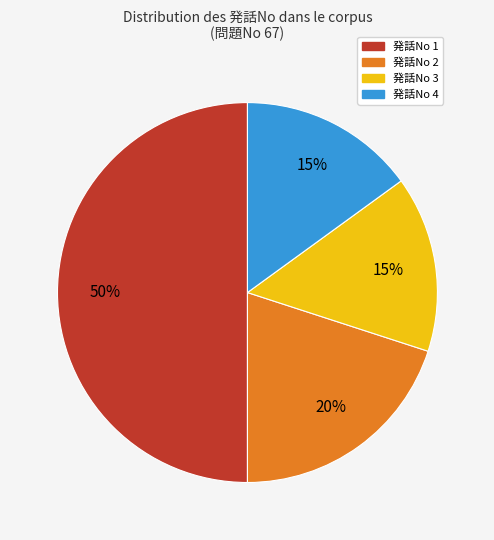

To the nearest percent, what percentage of the pie is 発話No 4?

15%